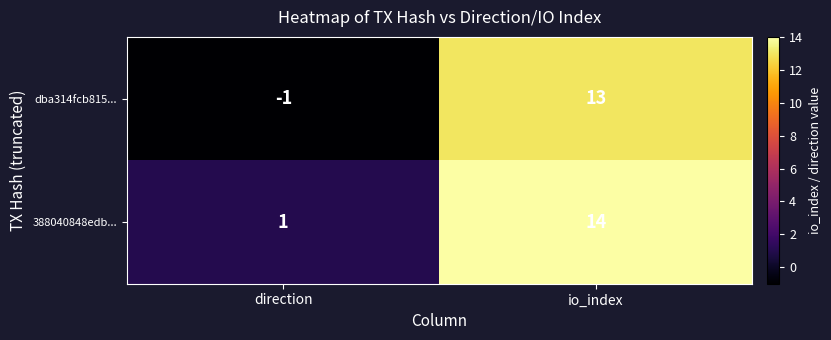

At which category does the chart reach its minimum across all series?

direction